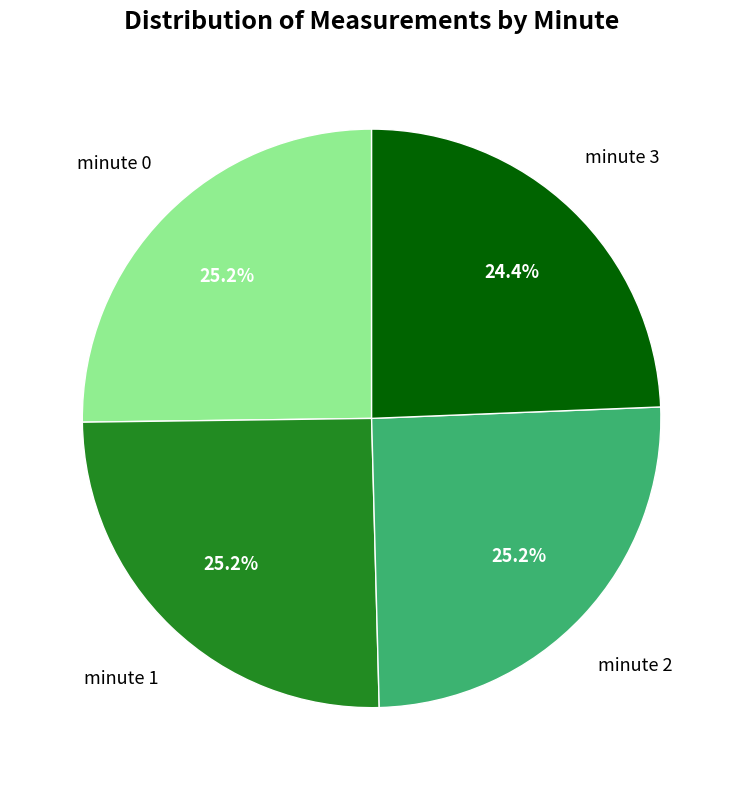

Is there any slice that represents more than half of the pie?

No